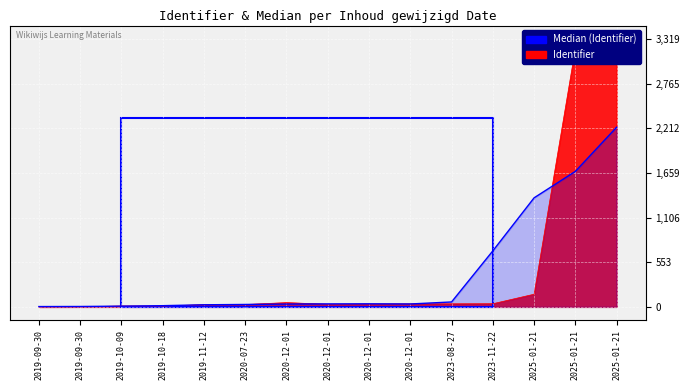

What value does the data have at 2020-12-01?

32